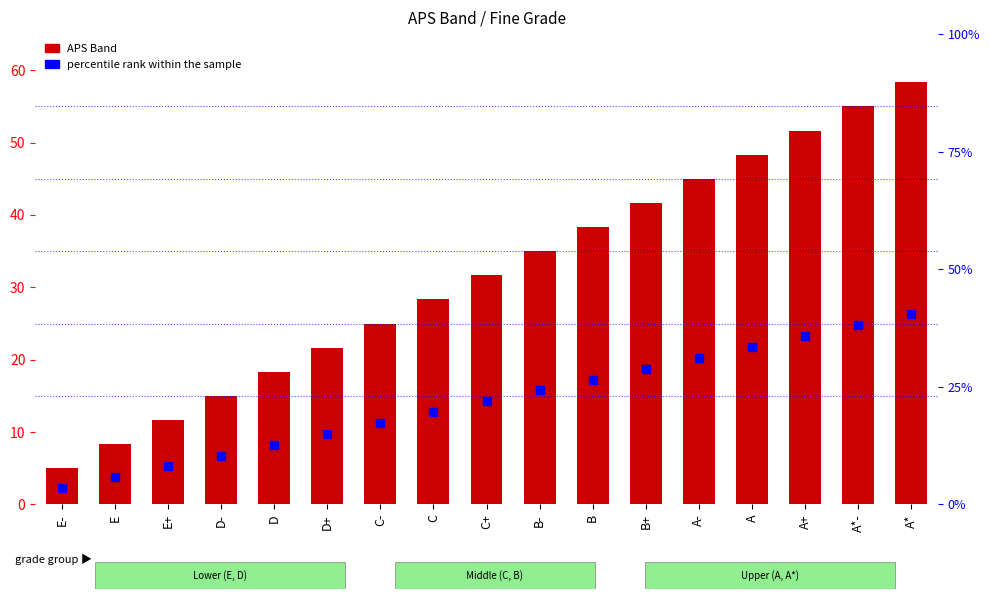

At how many categories does at least one series exceed 42?

5